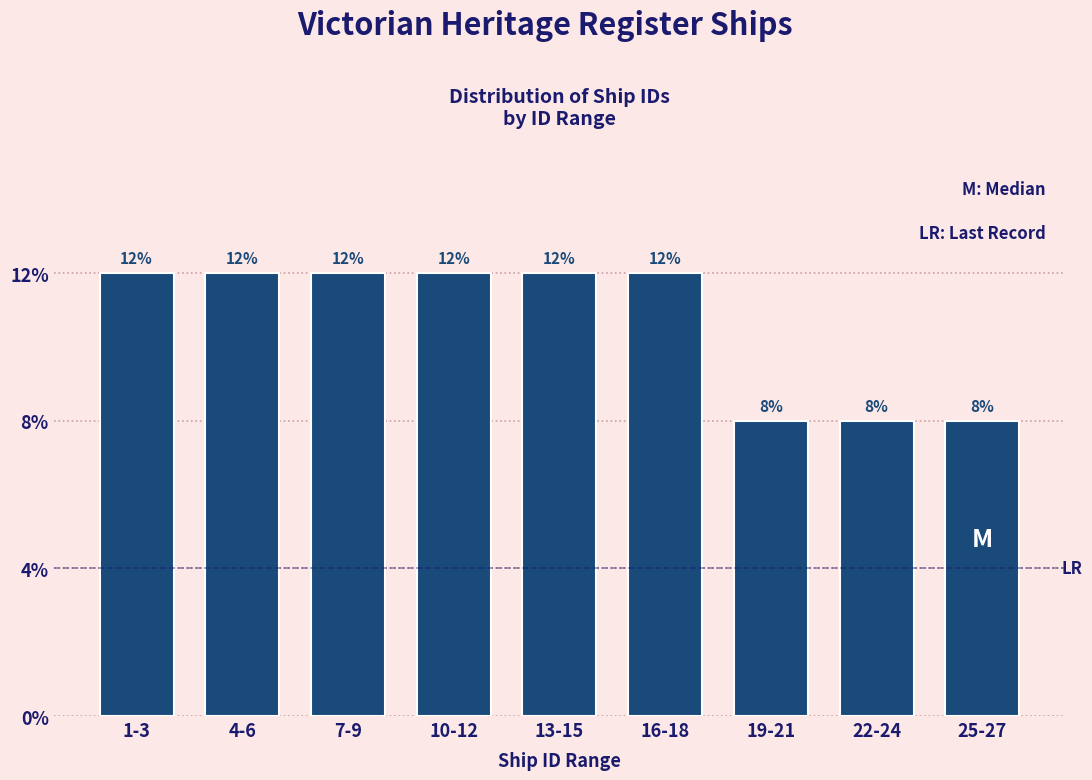

Are the bars horizontal?

No